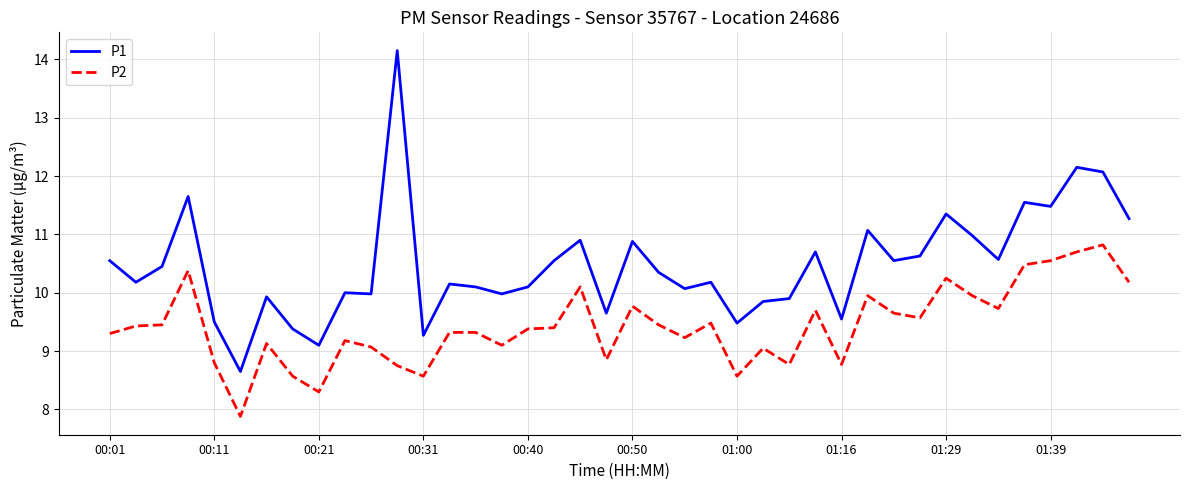

What is the difference between the maximum and minimum values in the P2 series?

2.9